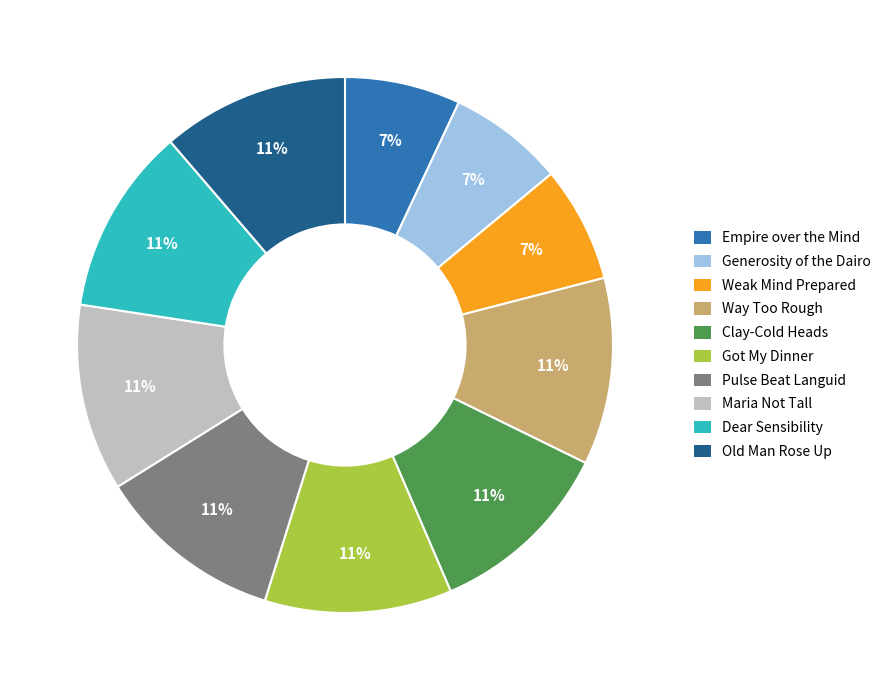

Is there any slice that represents more than half of the pie?

No